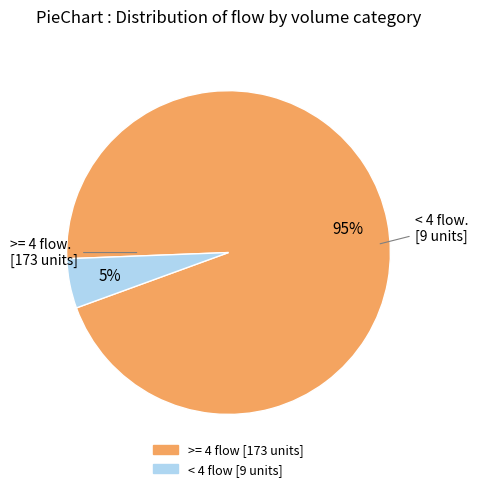

Does any single category account for the majority?

Yes